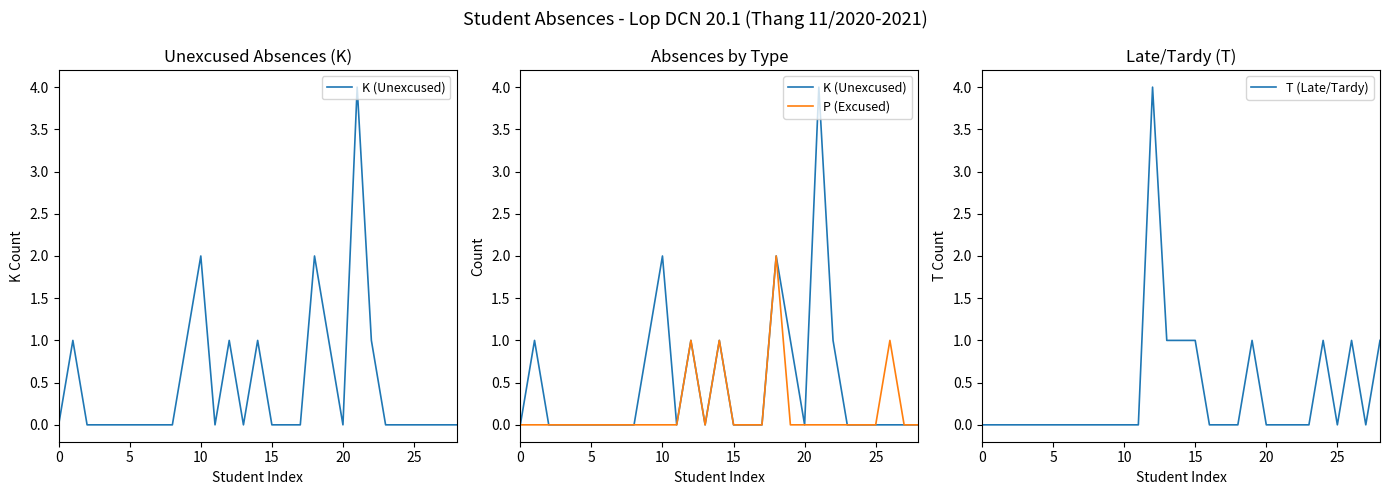

Which series has the largest total across all categories?

K (Unexcused)